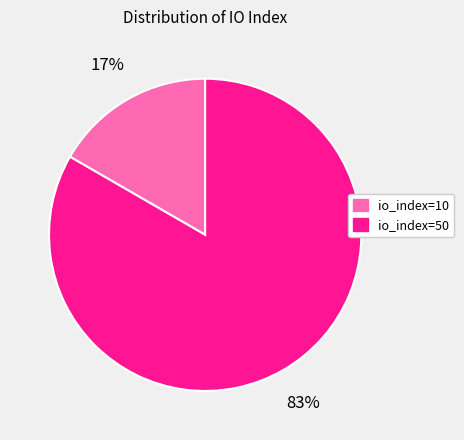

Is it true that io_index=10 is 4% of the pie?

False